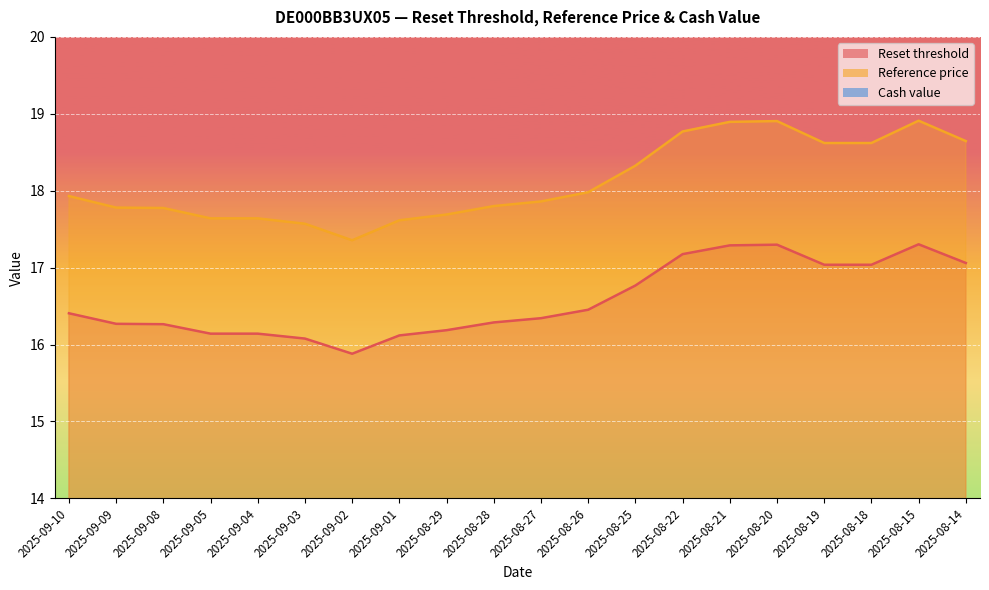

What is the value of the Reset threshold point at the 17th from the left?

17.0